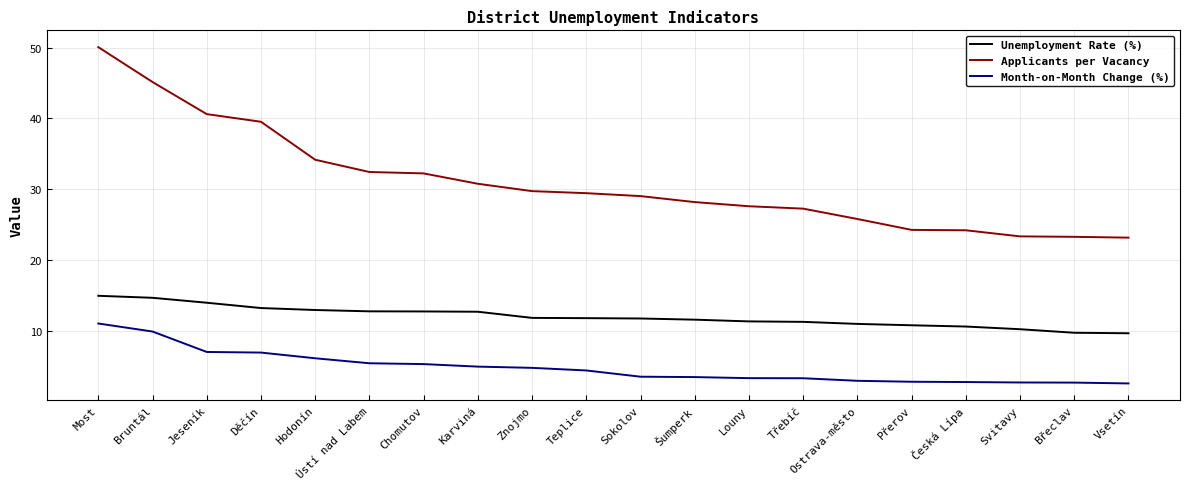

The value of Unemployment Rate (%) at Česká Lípa is 7.4. True or false?

False